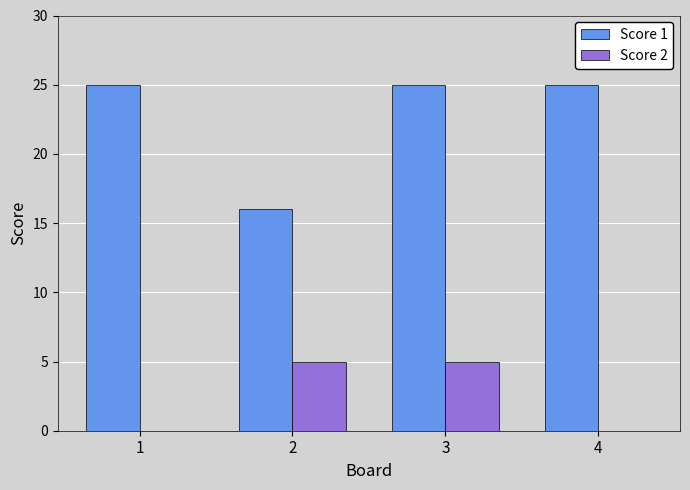

Between 3 and 4, which series saw the biggest shift?

Score 2